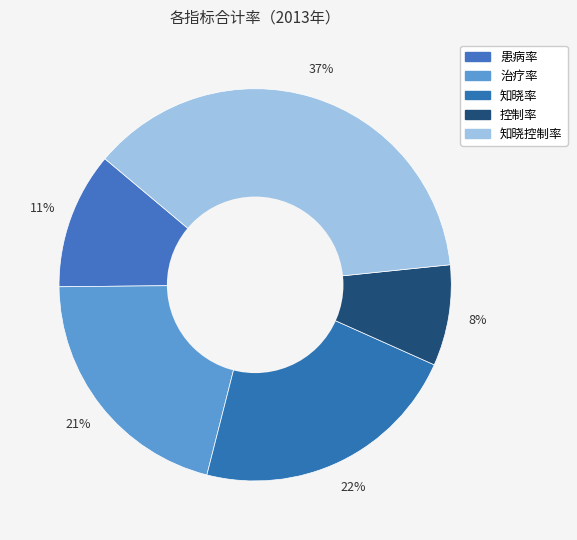

The 患病率 slice represents 11% of the pie. True or false?

True